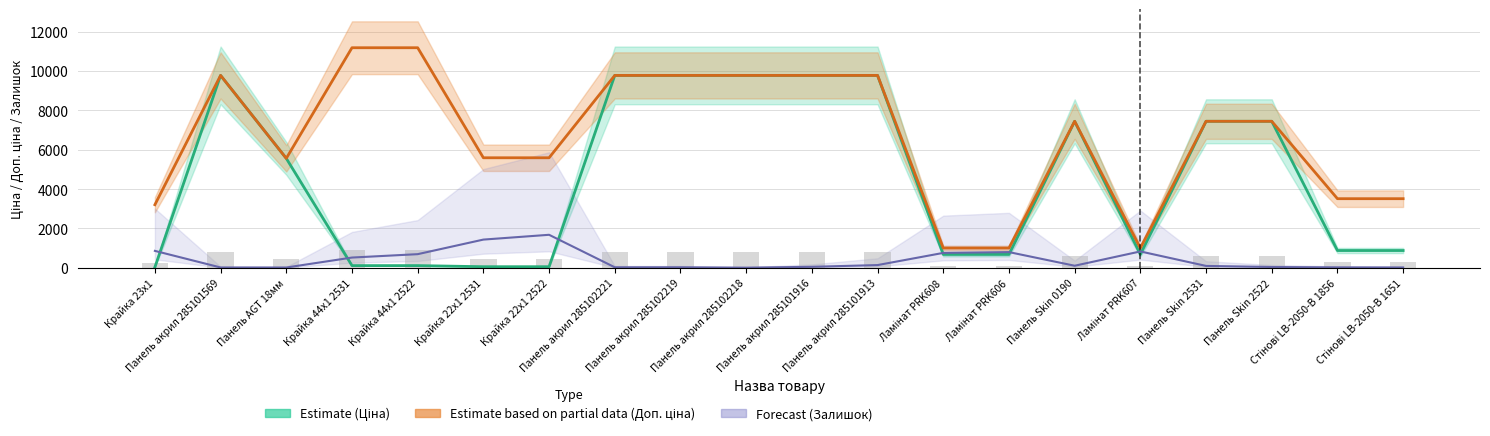

The Ціна (Estimate) series shows 32.0 at Крайка 23x1. True or false?

True